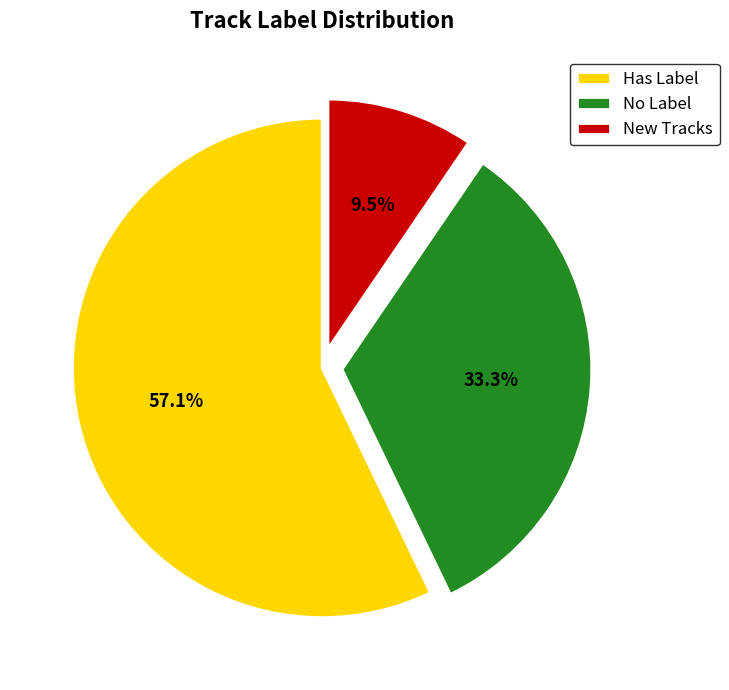

To the nearest percent, what is the difference between the largest and smallest slice percentages?

48%